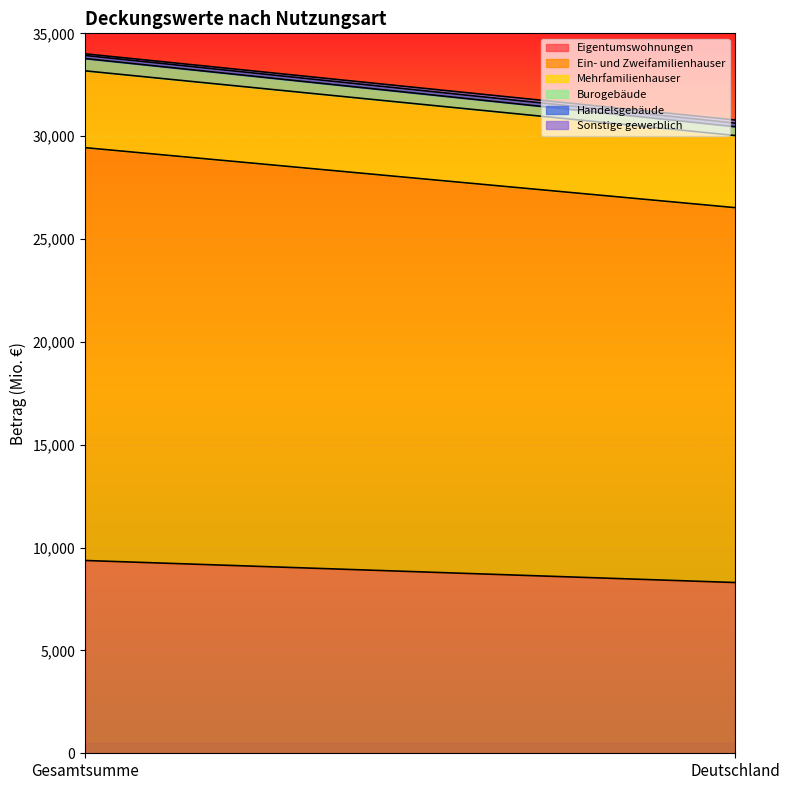

What is the average value of the Ein- und Zweifamilienhauser series?

19146.3